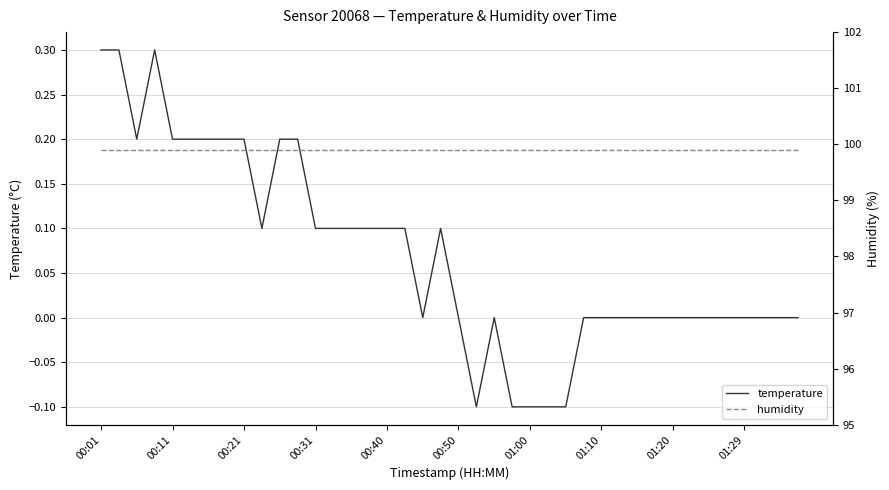

True or false: temperature has a value of 0.2 at 01:10.

False